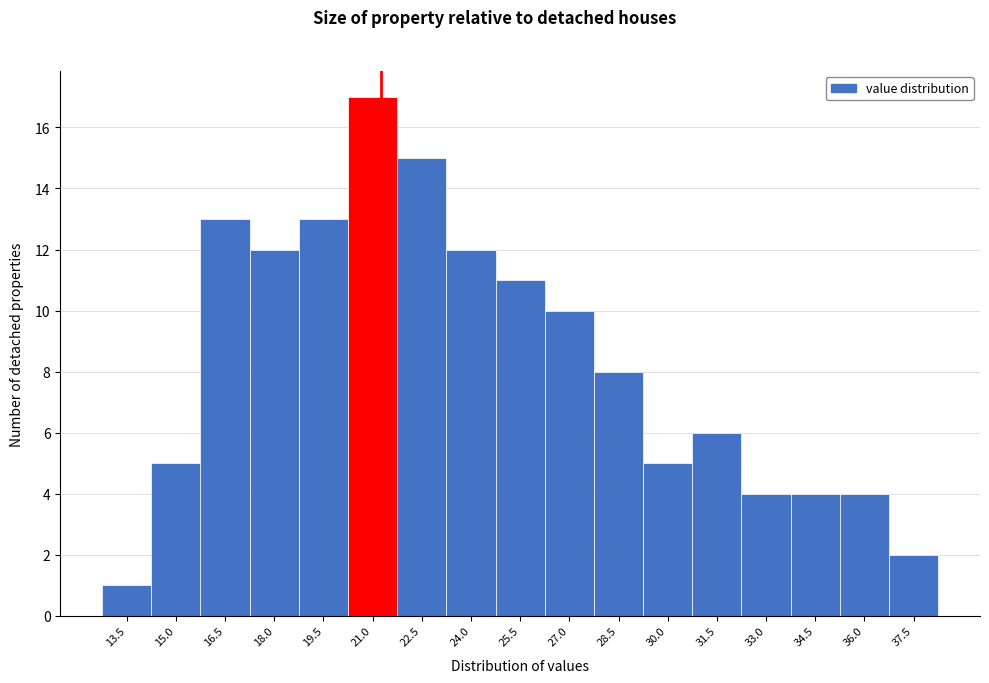

Reading left to right, what are all the values shown in this chart?

1	5	13	12	13	17	15	12	11	10	8	5	6	4	4	4	2